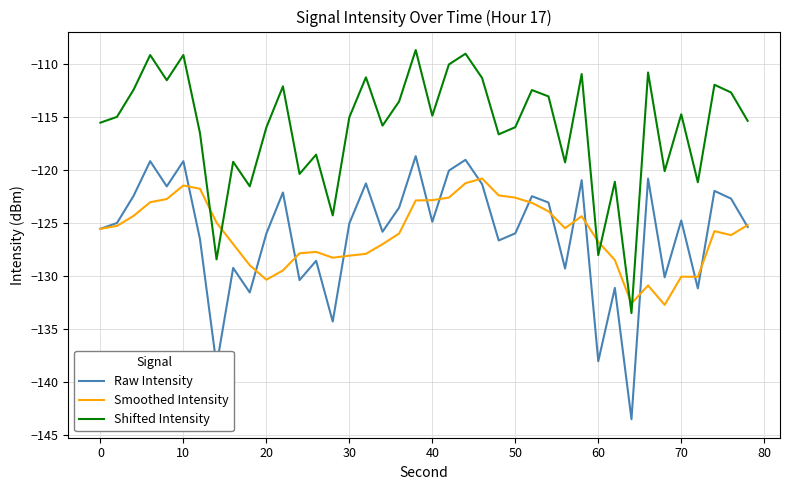

Which series ends up on top after the final intersection of Shifted Intensity and Smoothed Intensity?

Shifted Intensity